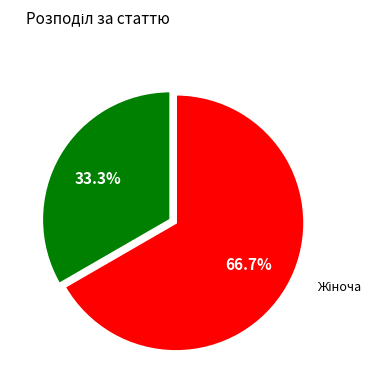

Does any single category account for the majority?

Yes